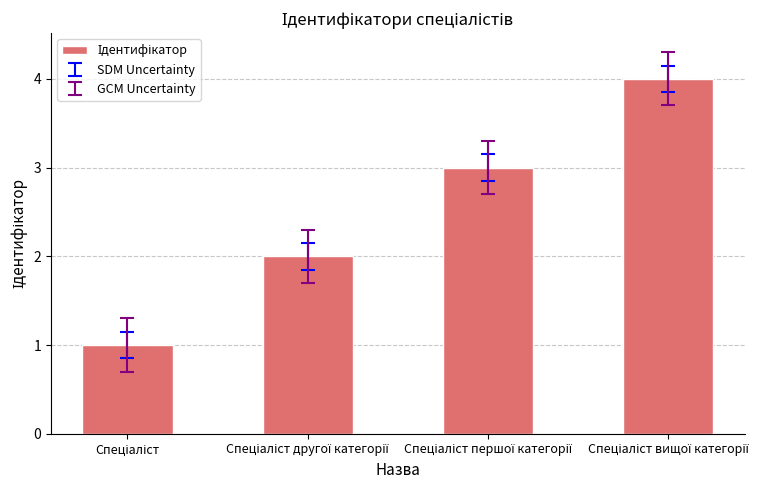

Are the bars horizontal?

No